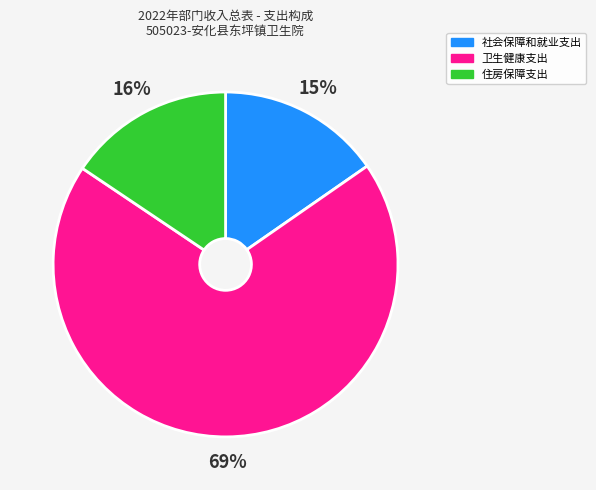

Which slice is the largest?

卫生健康支出